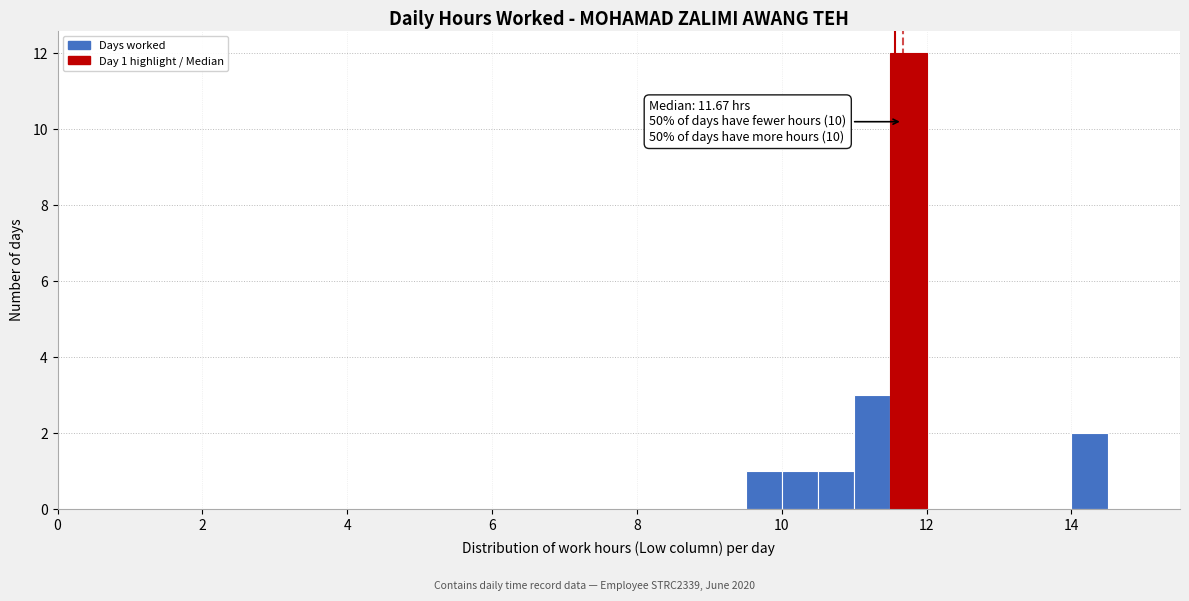

Read against the x-axis, roughly where is the centre of the tallest bar?

11.8